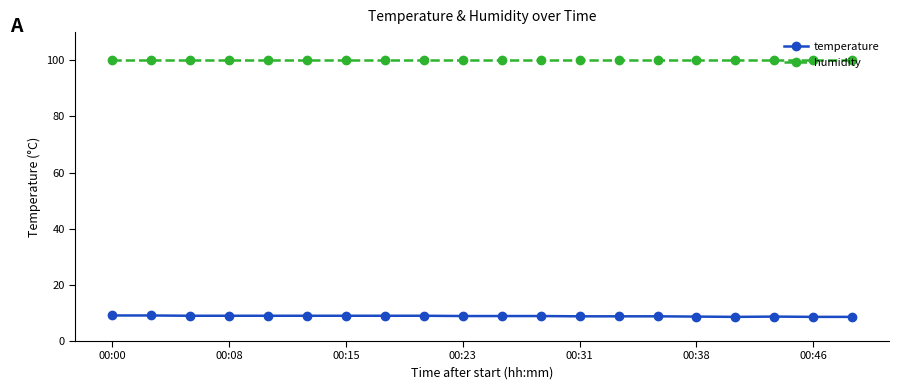

What is the minimum value for temperature?

8.6